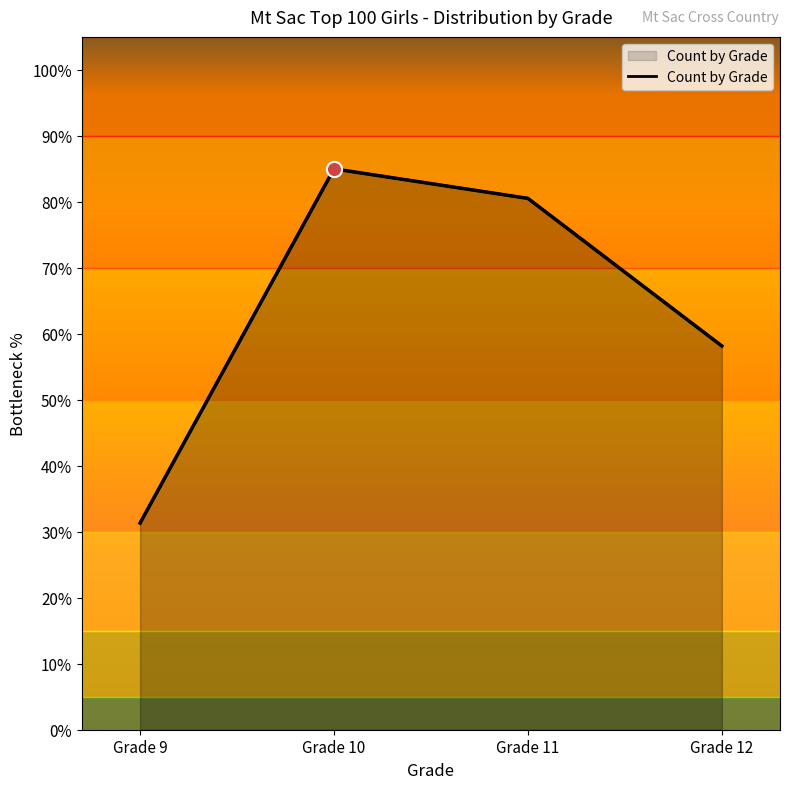

What is the ratio of the value at Grade 12 to the value at Grade 10?

0.7